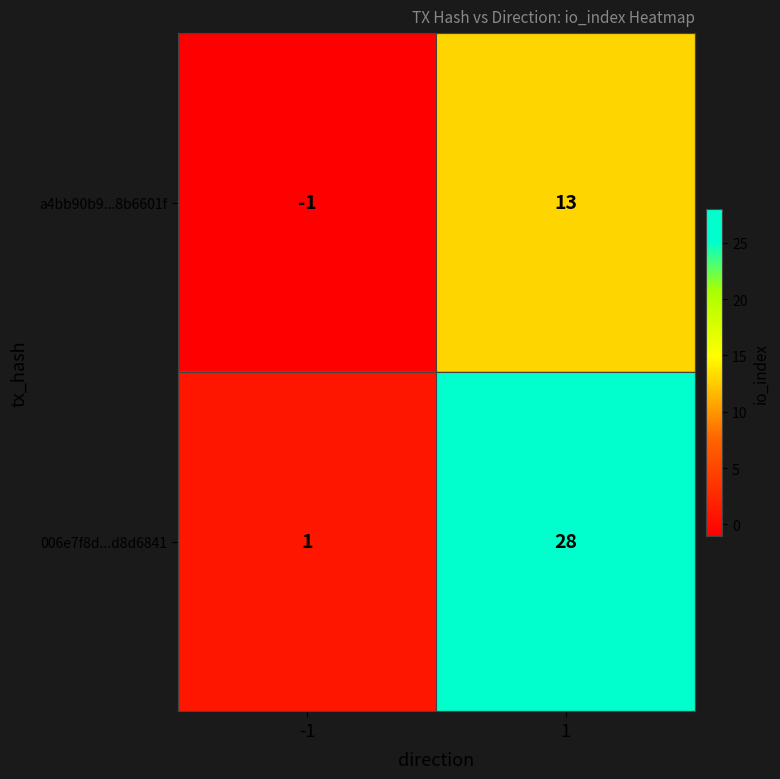

Reading right to left, transcribe all the data shown in this chart.

a4bb90b9...8b6601f: 1=13	-1=-1
006e7f8d...d8d6841: 1=28	-1=1